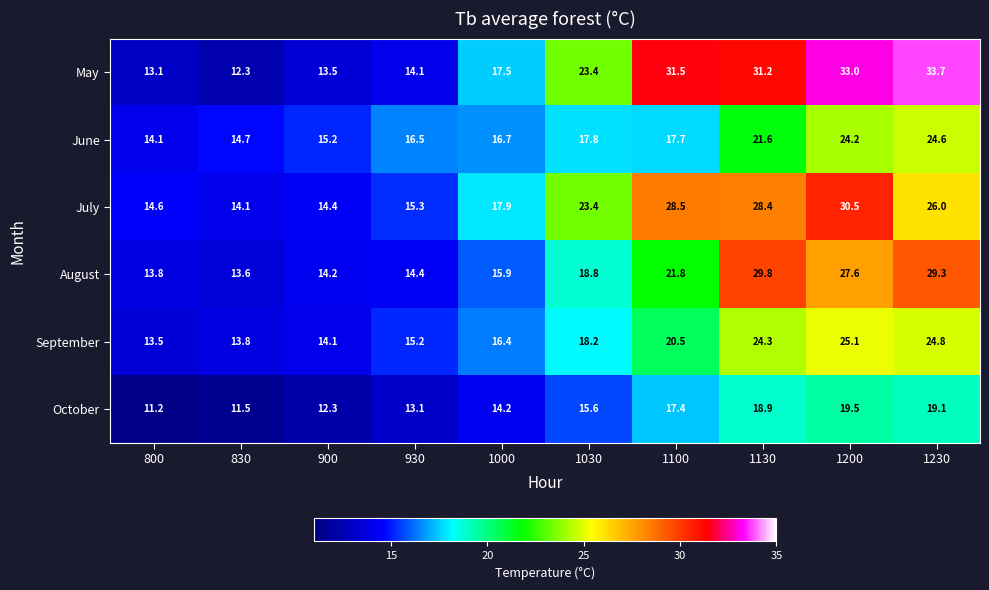

At how many categories does at least one series exceed 32?

2